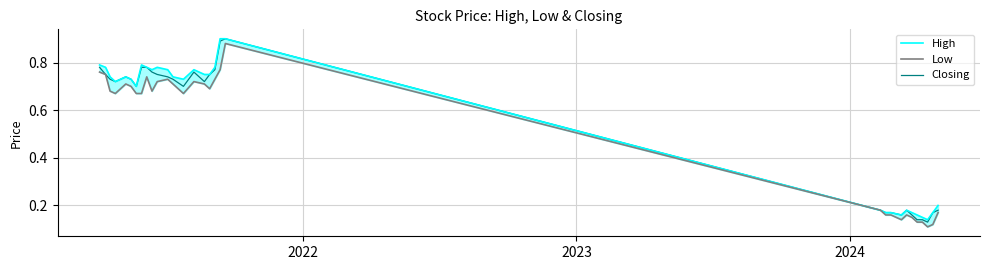

True or false: High has more than 2 points higher than both neighbors.

True